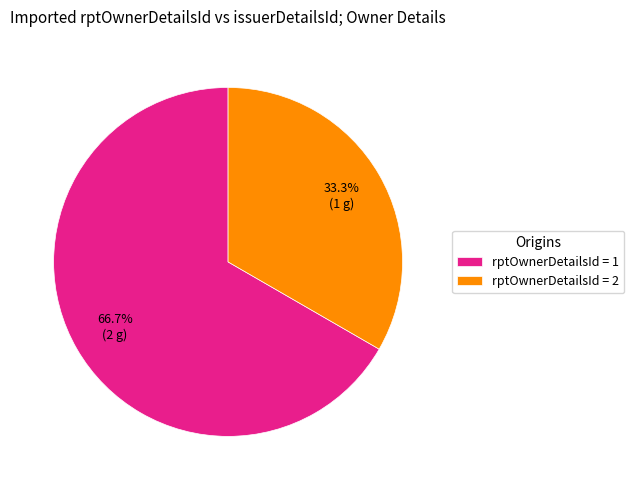

What is the largest slice in the pie chart?

rptOwnerDetailsId = 1